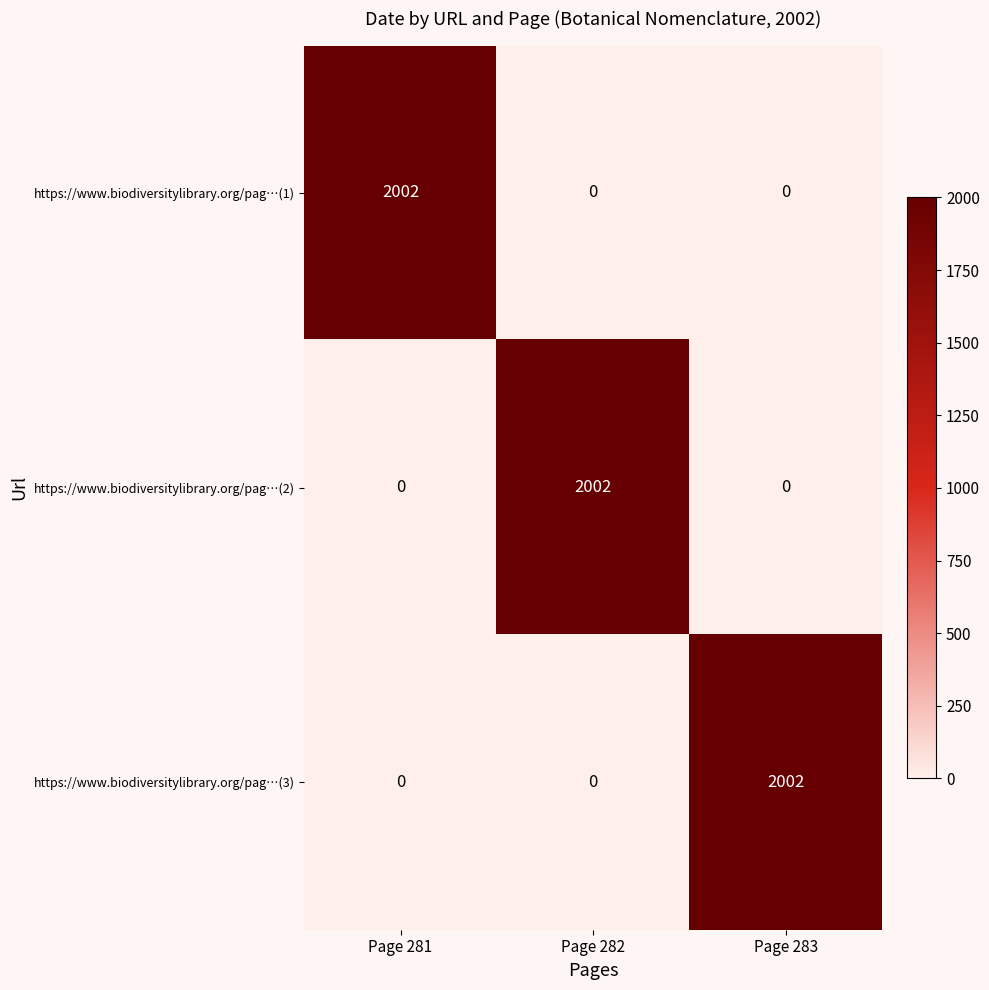

The value of https://www.biodiversitylibrary.org/pag…(1) at Page 281 is 1238. True or false?

False